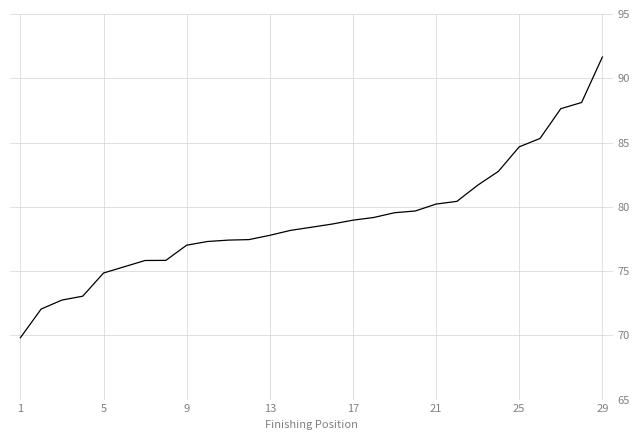

How many lines are shown in the chart?

1